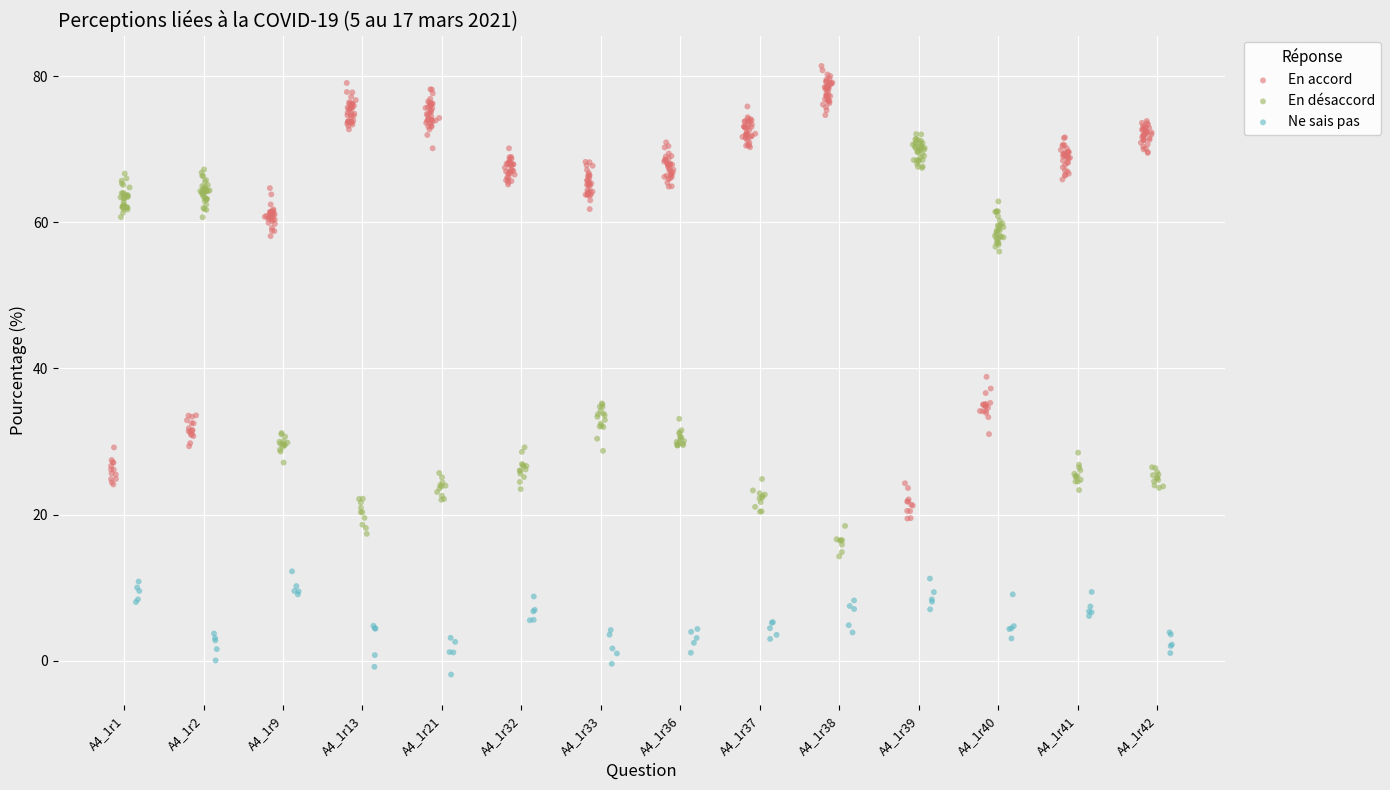

Which series reaches the minimum Y coordinate?

Ne sais pas